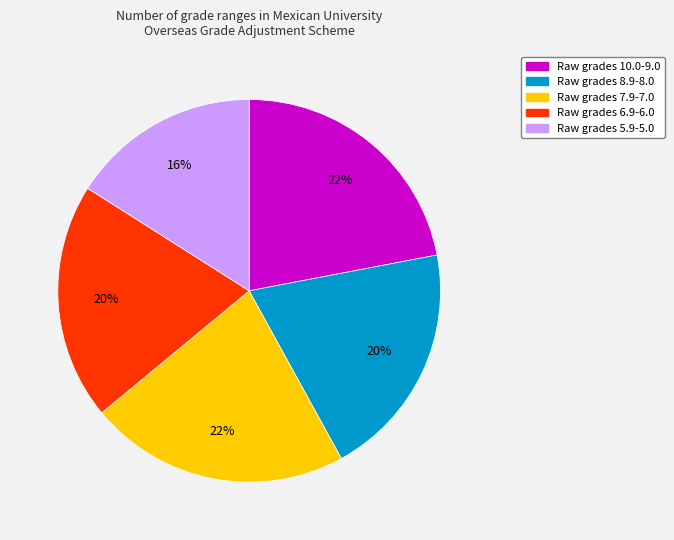

To the nearest percent, what is the average slice percentage?

20%